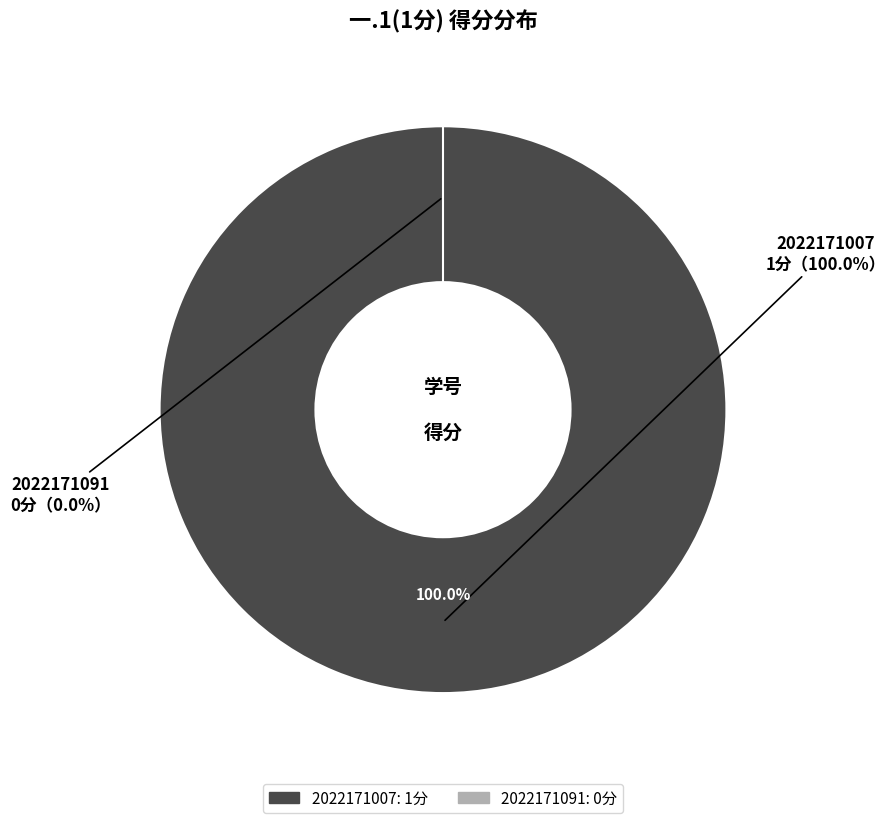

Which has a higher value, 2022171007 or 2022171091?

2022171007